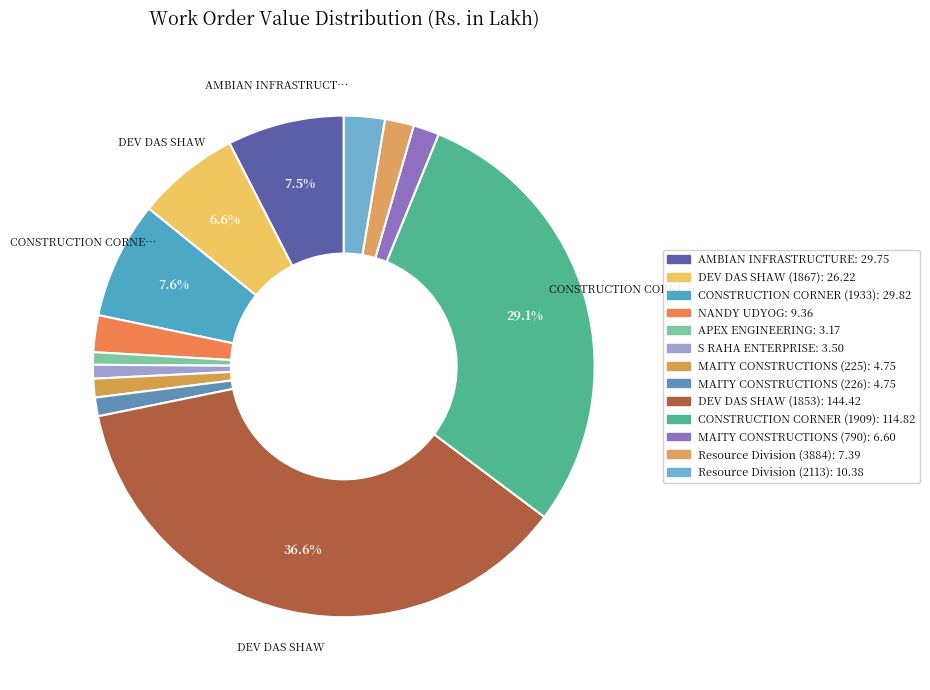

Which category has the smallest portion of the pie?

APEX ENGINEERING